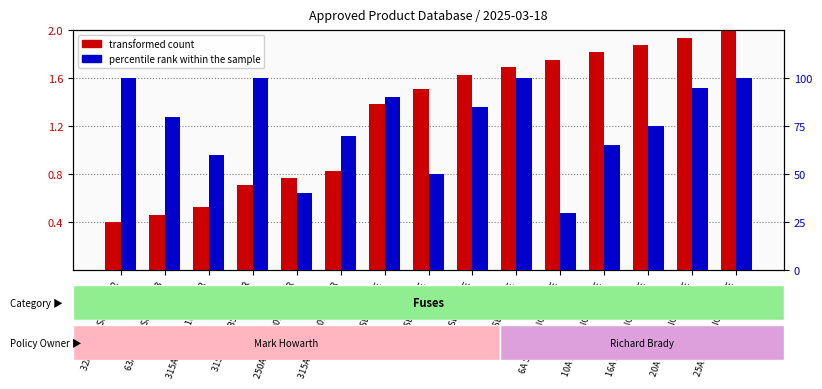

What is the label of the 14th bar from the left?

20A STREETLIGHT FUSE